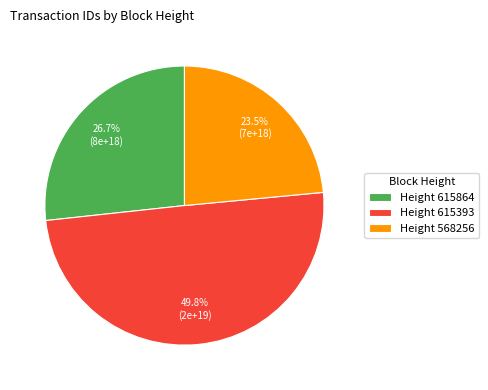

Combined, what portion of the pie is Height 615864 and Height 568256?

50.2%